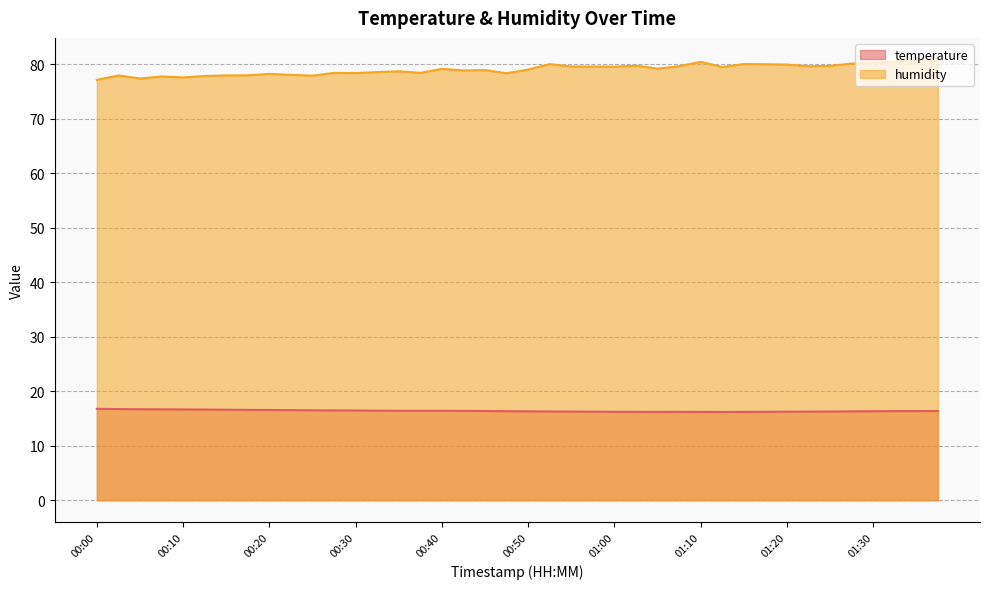

What is the difference between the second highest and minimum values in the temperature series?

0.5